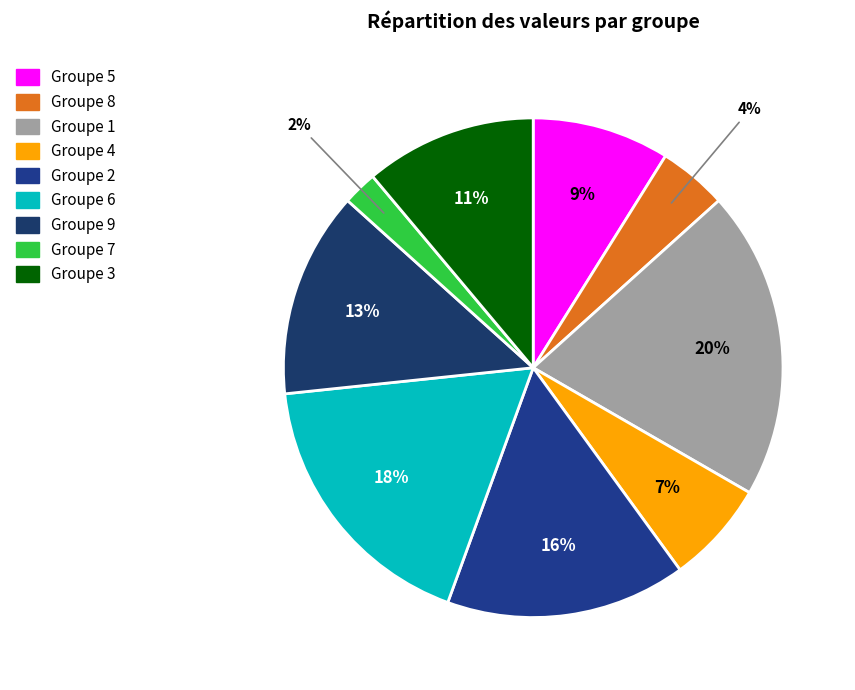

To the nearest percent, what is the difference between the largest and smallest slice percentages?

18%